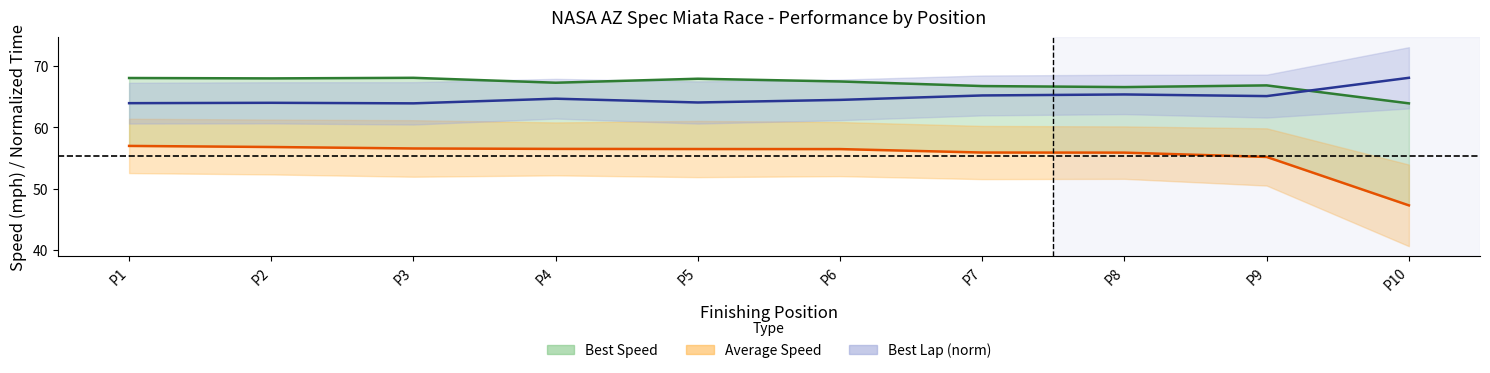

Between which two adjacent categories do Best Lap (norm) and Best Speed first intersect?

P9 and P10